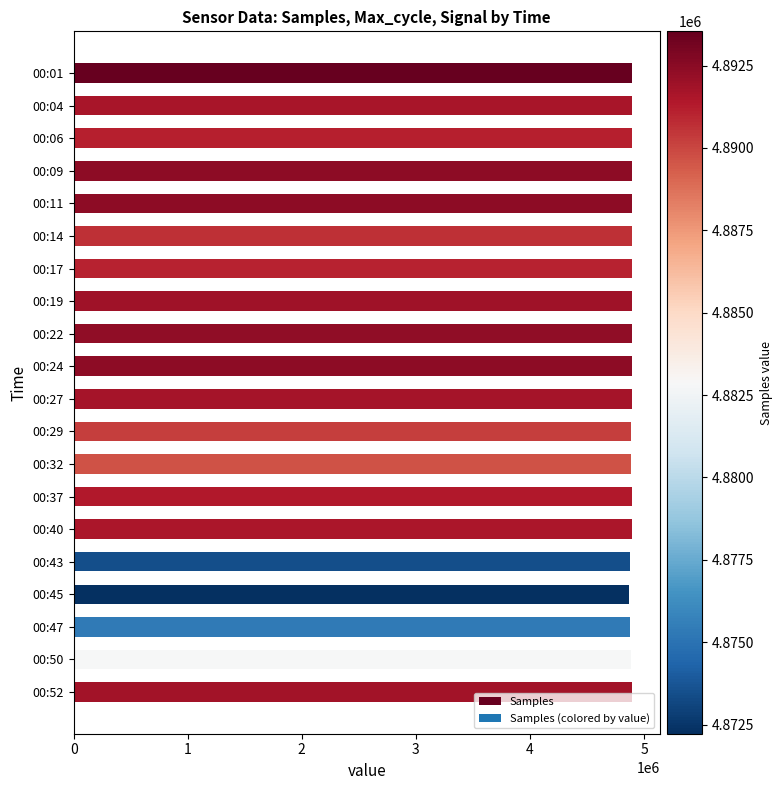

Is it true that the value at 00:17 is 2575809?

False